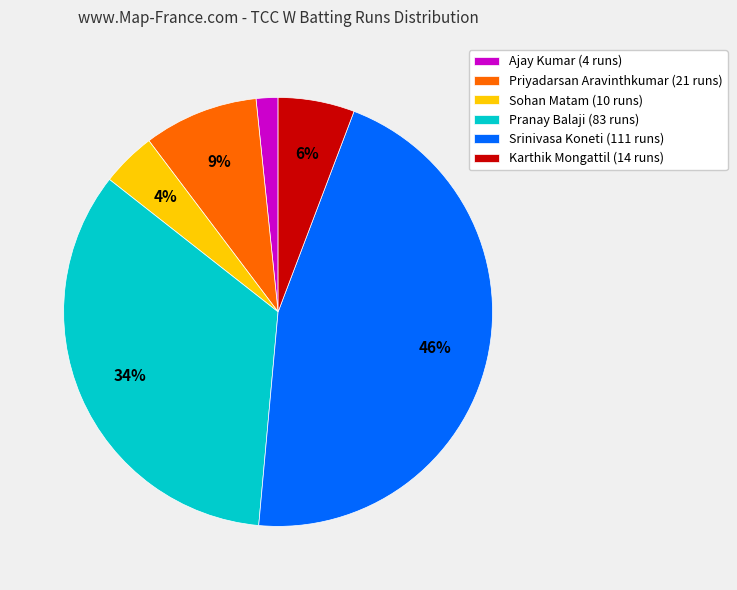

Which has a higher value, Srinivasa Koneti (111 runs) or Karthik Mongattil (14 runs)?

Srinivasa Koneti (111 runs)